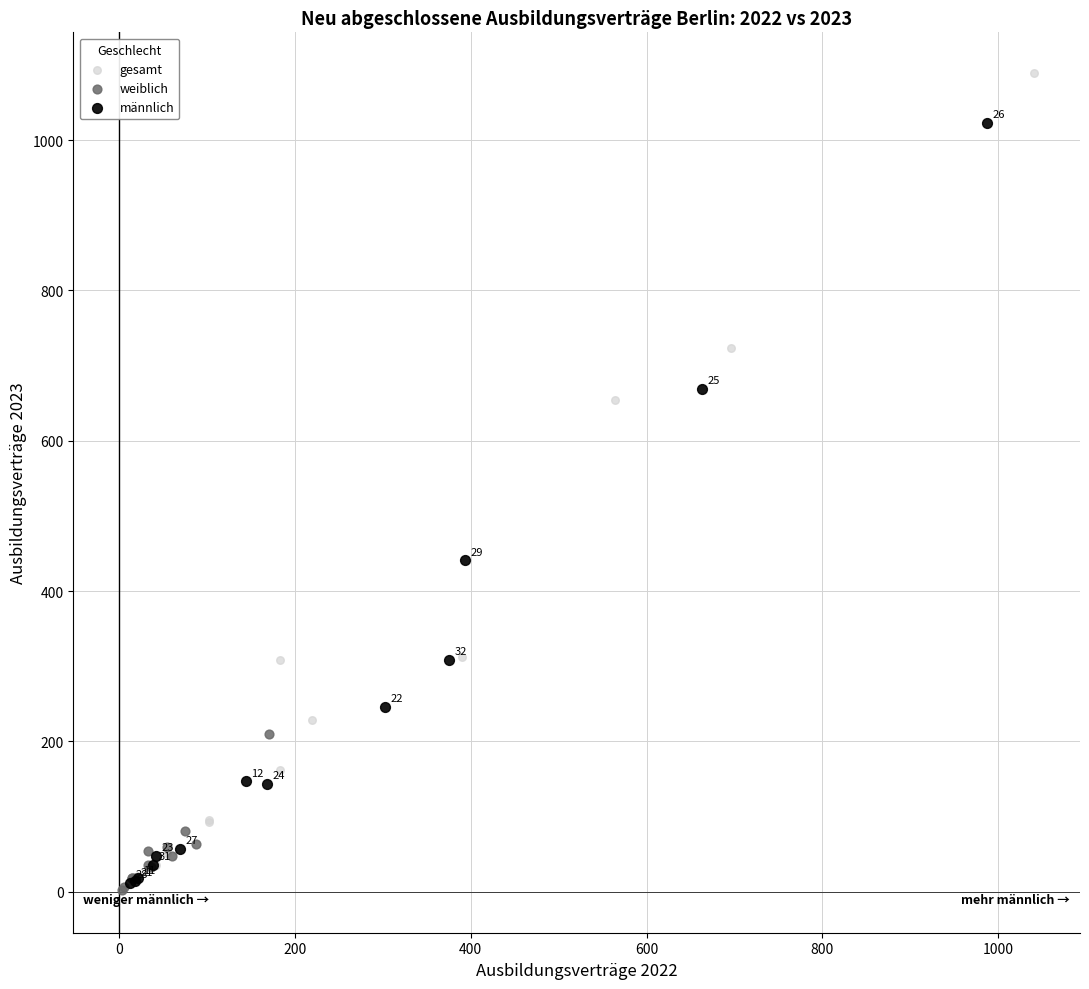

Which series has the widest spread of Y values?

gesamt